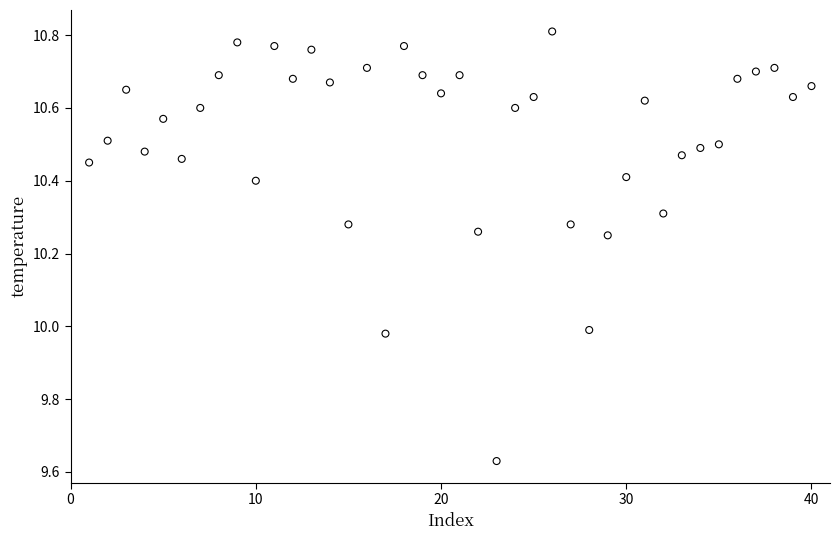

What is the range of X values (max minus min)?

39.0